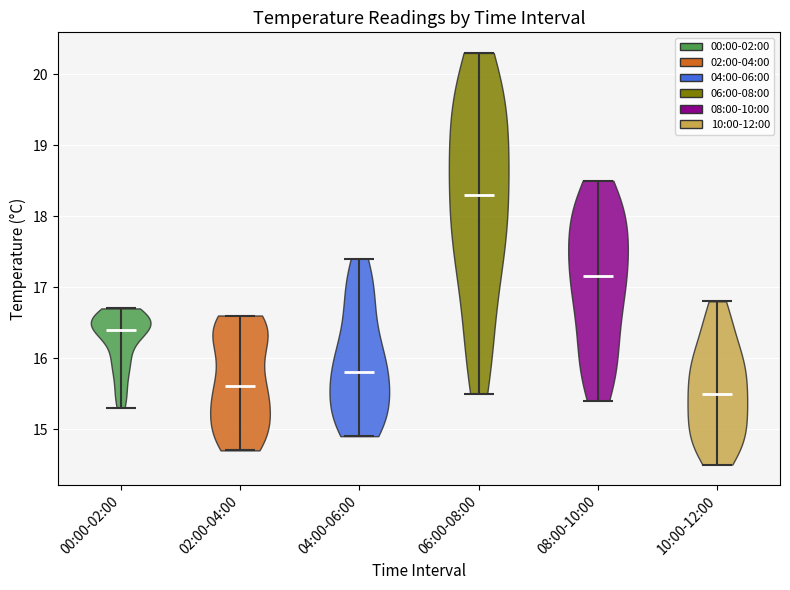

Where does the median line of the violin for 06:00-08:00 sit on the y-axis? The values are not printed on the chart, so give them approximately, as read against the axis.

18.3